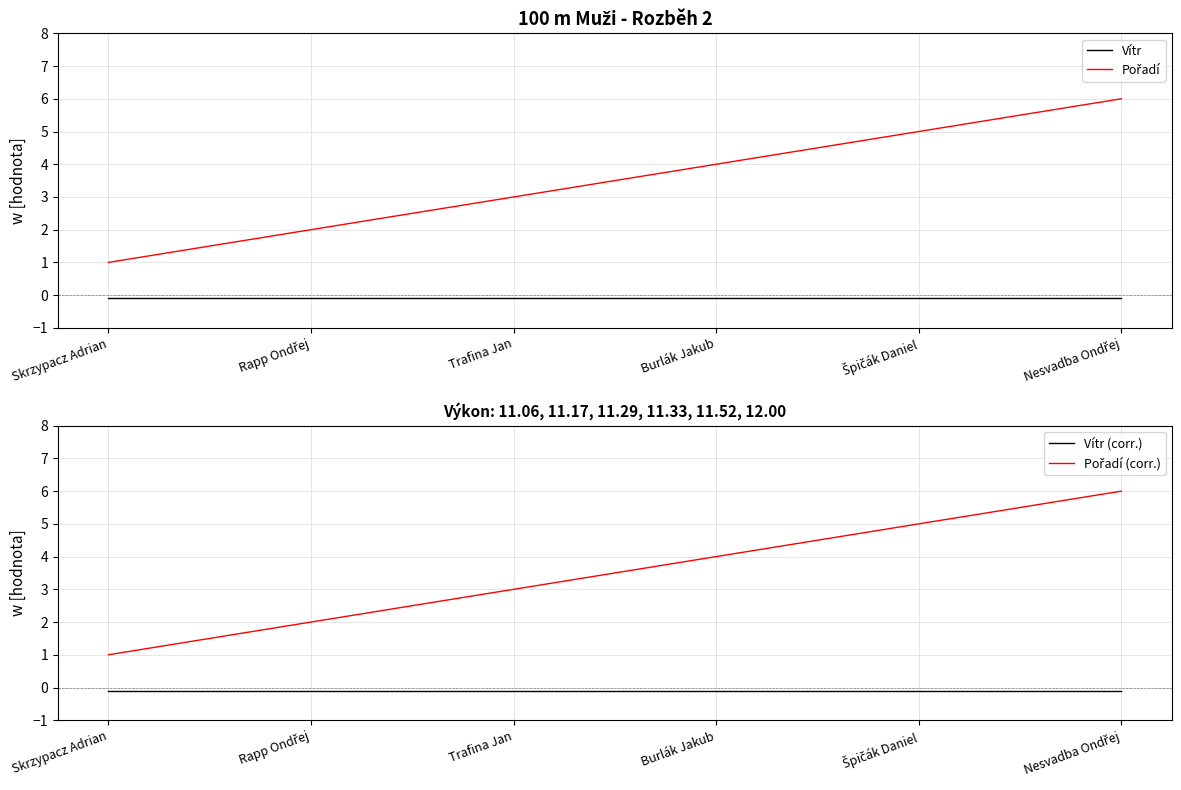

What is the difference between the second highest and minimum values in the Pořadí series?

4.0